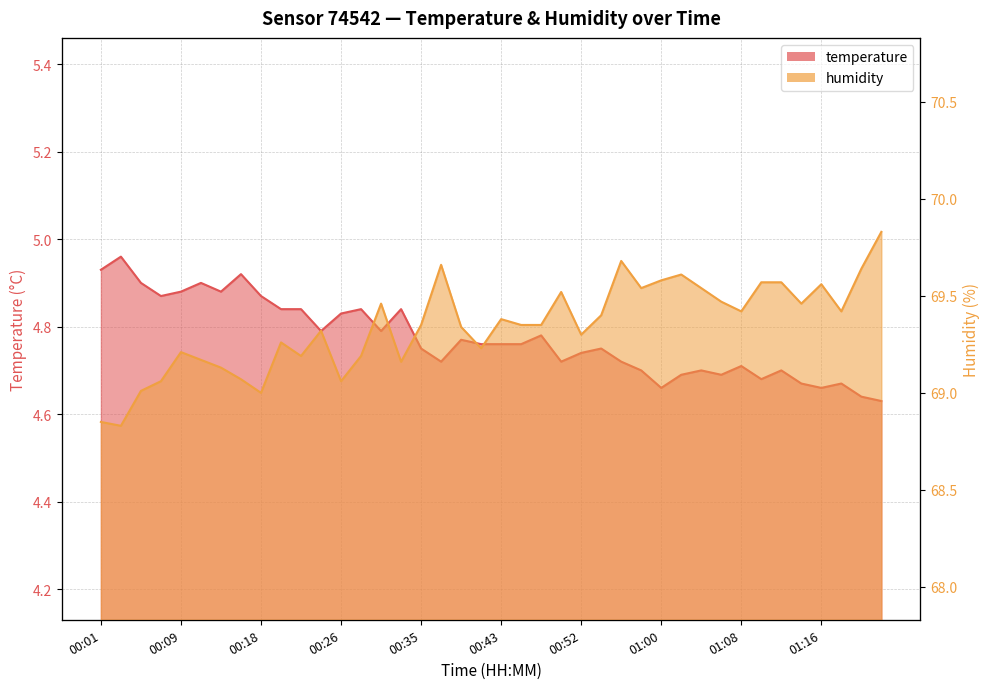

At how many categories does at least one series exceed 8?

40